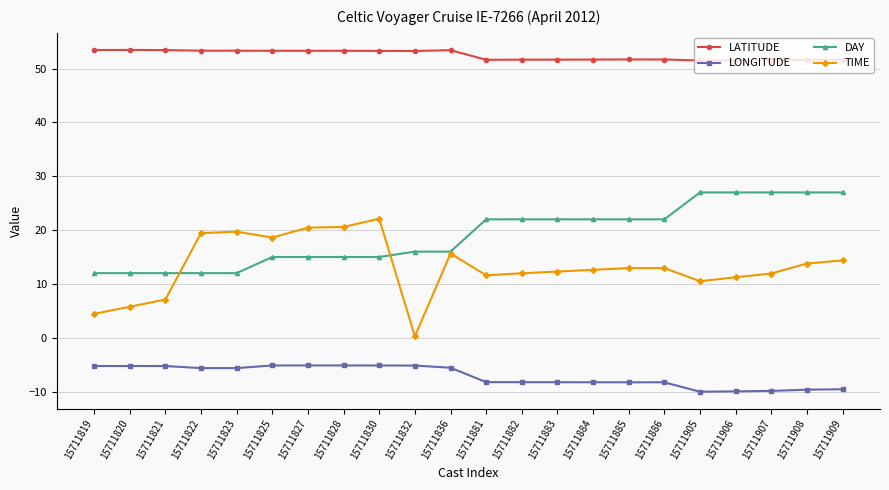

What is the total value across all series at 15711907?

80.6